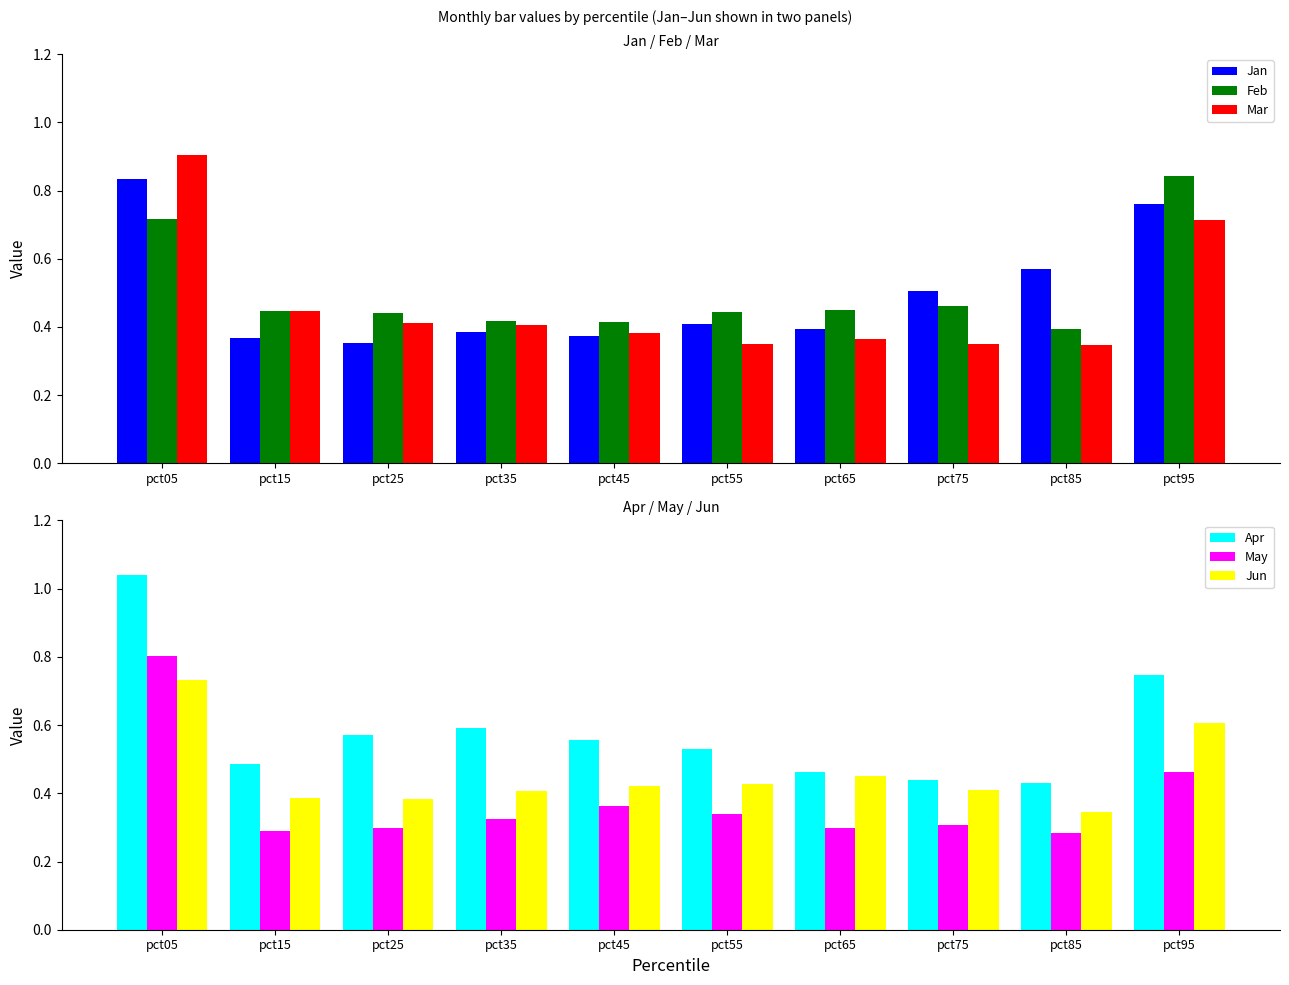

Is the value of Feb at pct05 greater than the value of Apr at pct05?

No